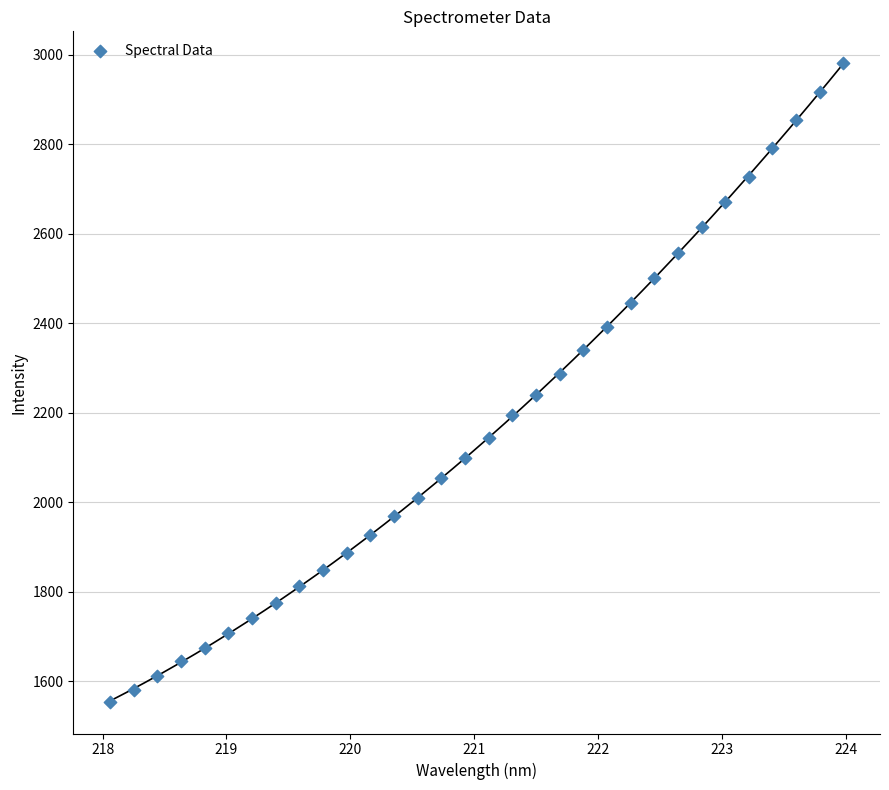

What is the range of Y values (max minus min)?

1426.5